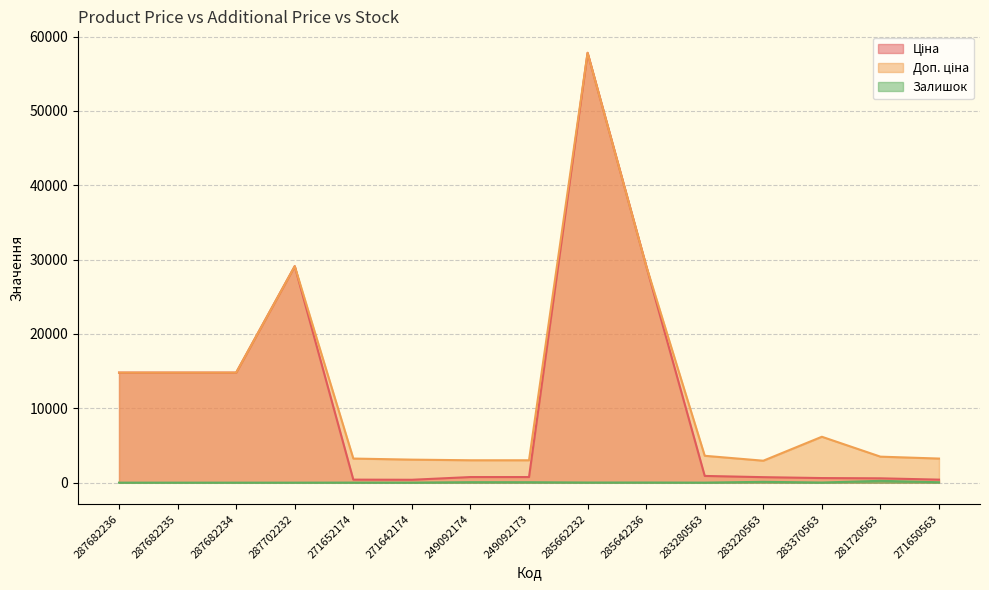

Read the Залишок value at 271650563.

52.0